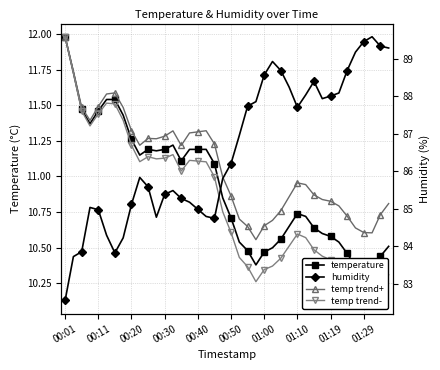

The value of humidity at 00:30 is 23.9. True or false?

False